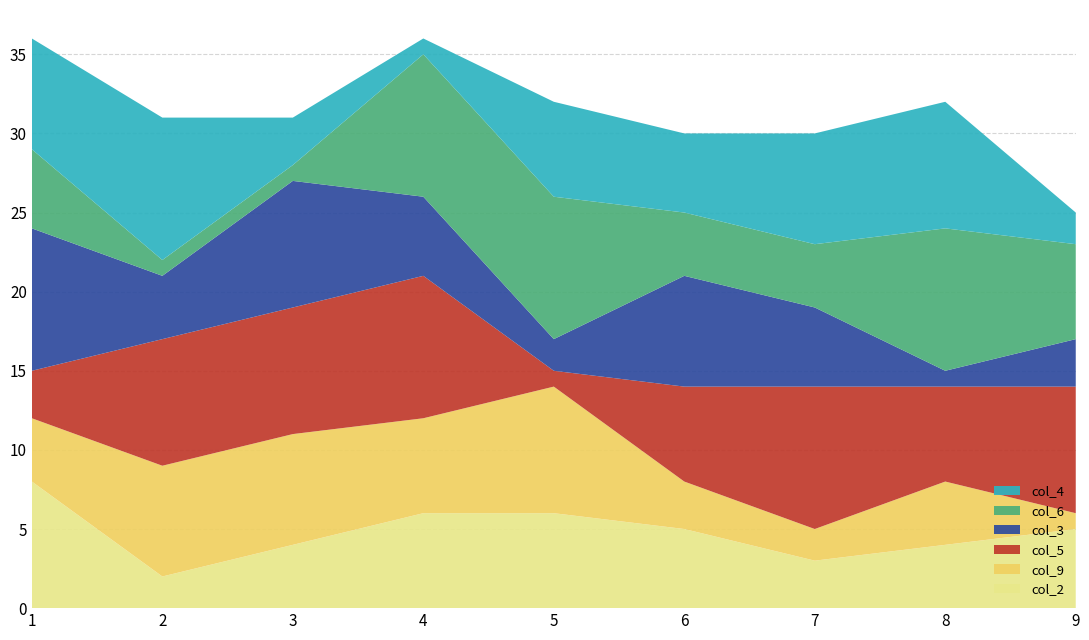

Reading left to right, transcribe all the data shown in this chart.

col_4: 1=7	2=9	3=3	4=1	5=6	6=5	7=7	8=8	9=2
col_6: 1=5	2=1	3=1	4=9	5=9	6=4	7=4	8=9	9=6
col_3: 1=9	2=4	3=8	4=5	5=2	6=7	7=5	8=1	9=3
col_5: 1=3	2=8	3=8	4=9	5=1	6=6	7=9	8=6	9=8
col_9: 1=4	2=7	3=7	4=6	5=8	6=3	7=2	8=4	9=1
col_2: 1=8	2=2	3=4	4=6	5=6	6=5	7=3	8=4	9=5